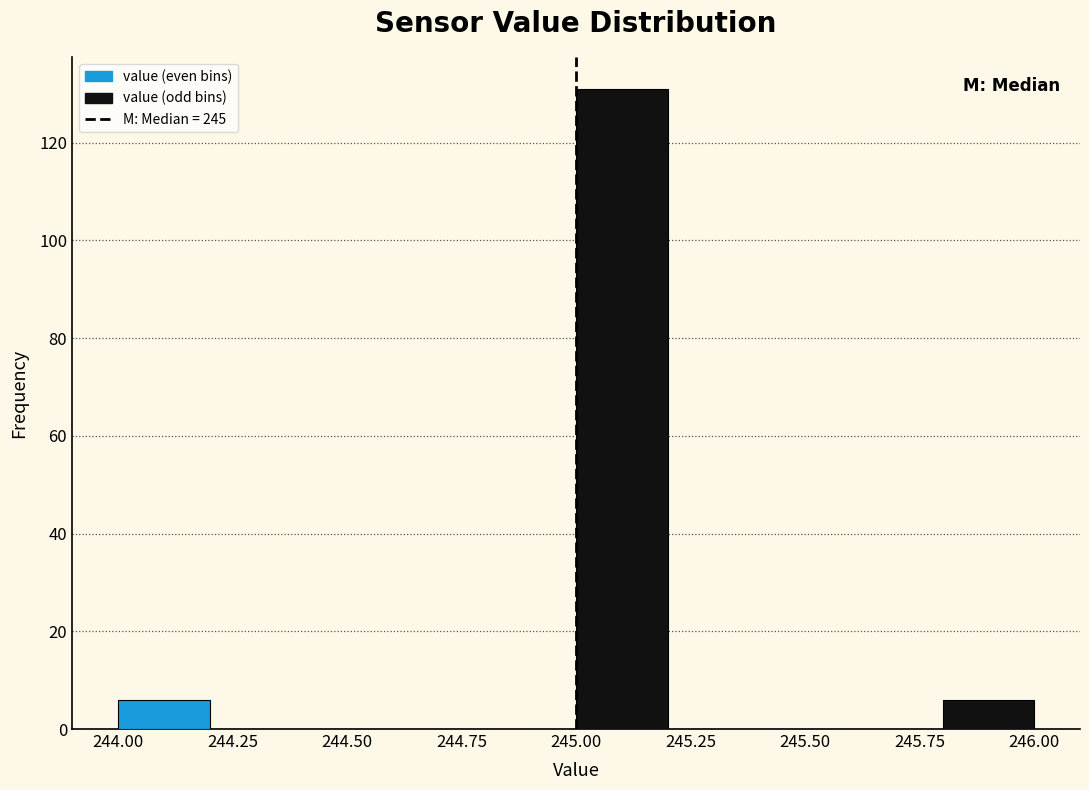

Reading left to right, list every bar in this chart as the range it spans on the x-axis followed by its height. The values are not printed on the chart, so give them approximately, as read against the axis.

244.0 to 244.2: 6
244.2 to 244.4: 0
244.4 to 244.6: 0
244.6 to 244.8: 0
244.8 to 245.0: 0
245.0 to 245.2: 132
245.2 to 245.4: 0
245.4 to 245.6: 0
245.6 to 245.8: 0
245.8 to 246.0: 6